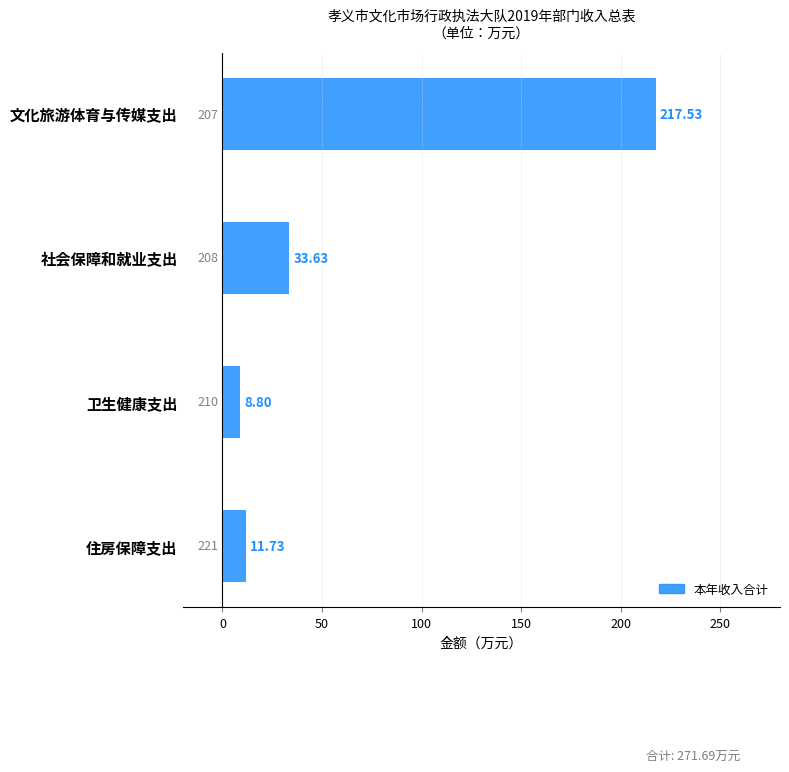

Which category has the lowest value across all series?

卫生健康支出